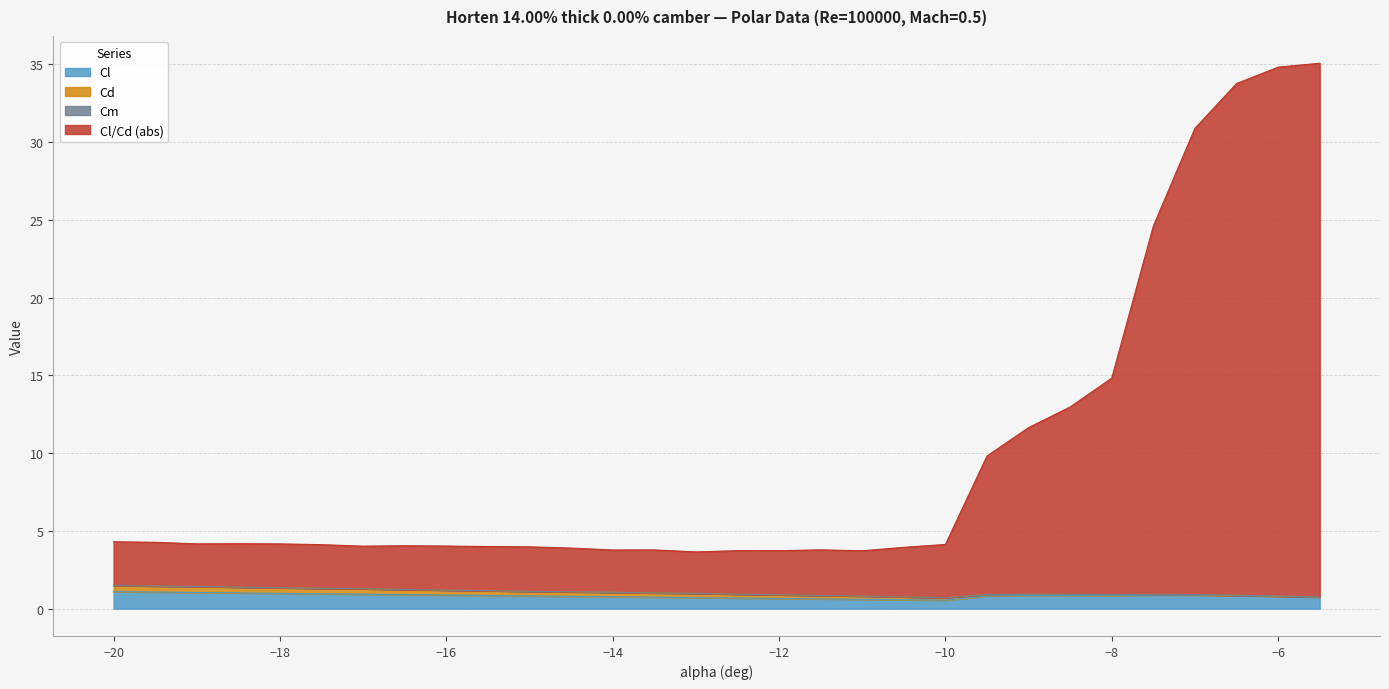

What is the difference between the second highest and second lowest values in the Cl/Cd (abs) series?

31.1